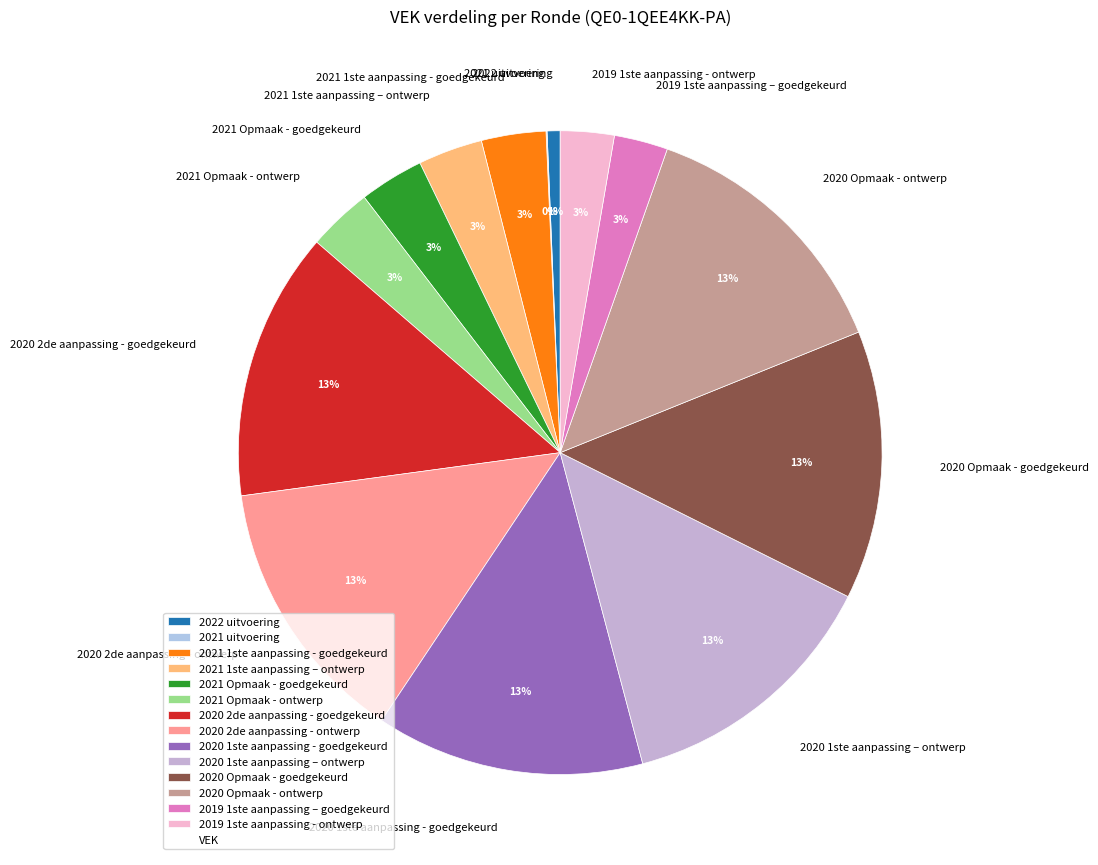

To the nearest percent, what is the combined percentage of 2020 2de aanpassing - ontwerp and 2020 Opmaak - ontwerp?

27%